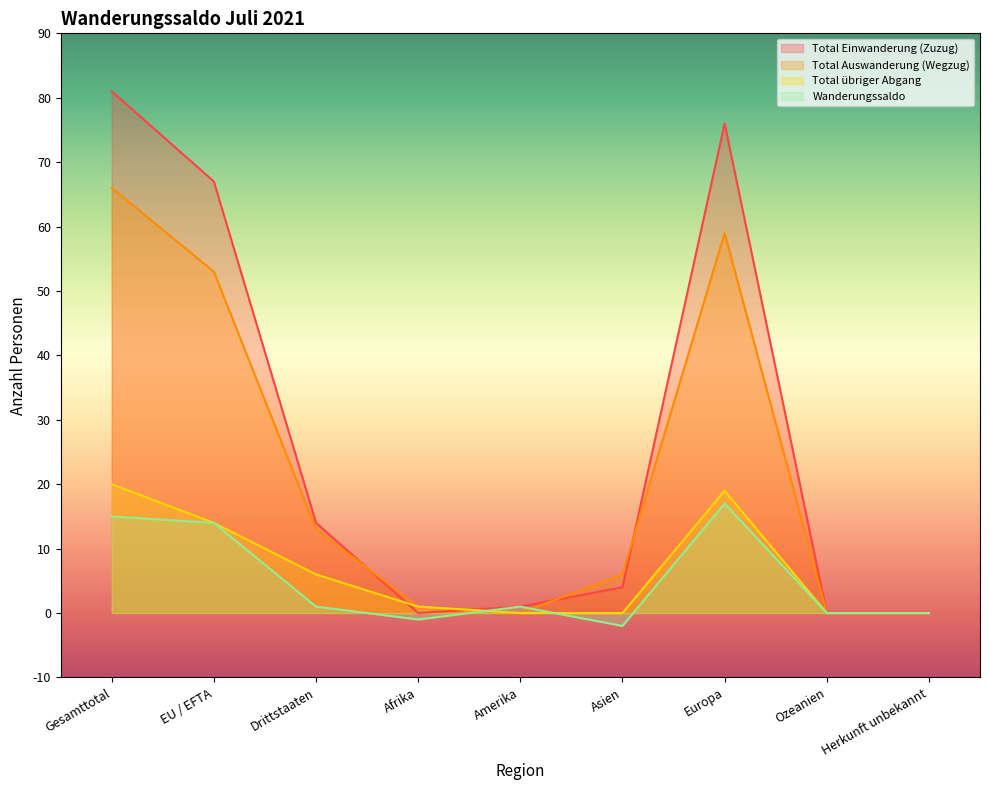

At which label is Total übriger Abgang closest to 10?

EU / EFTA